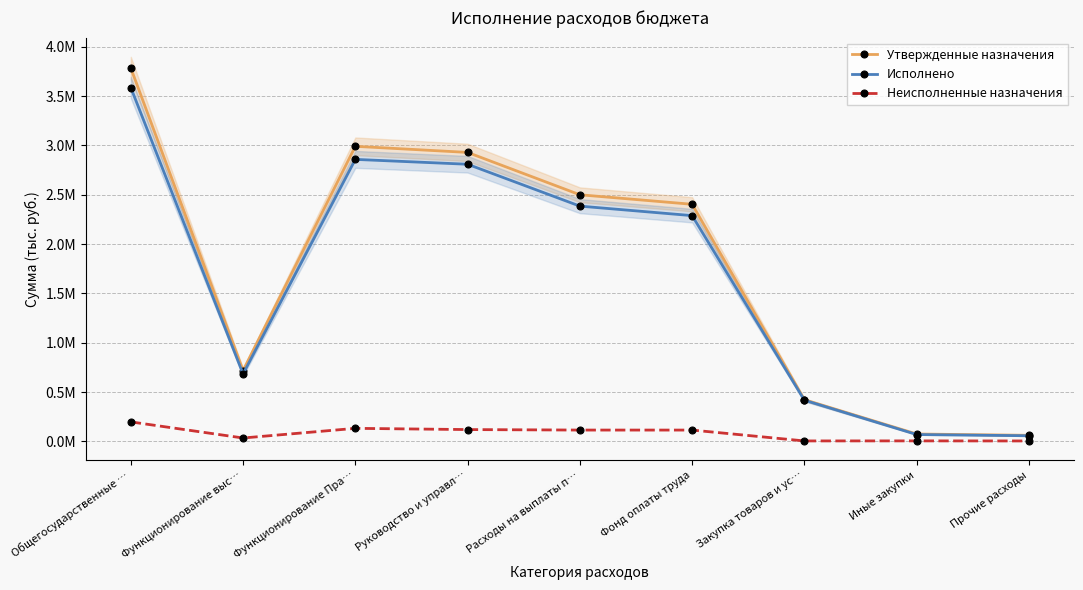

Reading left to right, transcribe all the data shown in this chart.

Утвержденные назначения: 3784500.0	718500.0	2991000.0	2929200.0	2499900.0	2403400.0	422200.0	75000.0	61800.0
Исполнено: 3586649.9	683913.1	2858536.8	2809236.8	2384872.6	2288477.6	417368.0	69706.0	57264.0
Неисполненные назначения: 197850.1	34586.9	132463.2	119963.2	115027.4	114922.4	4831.9	5294.0	4536.0